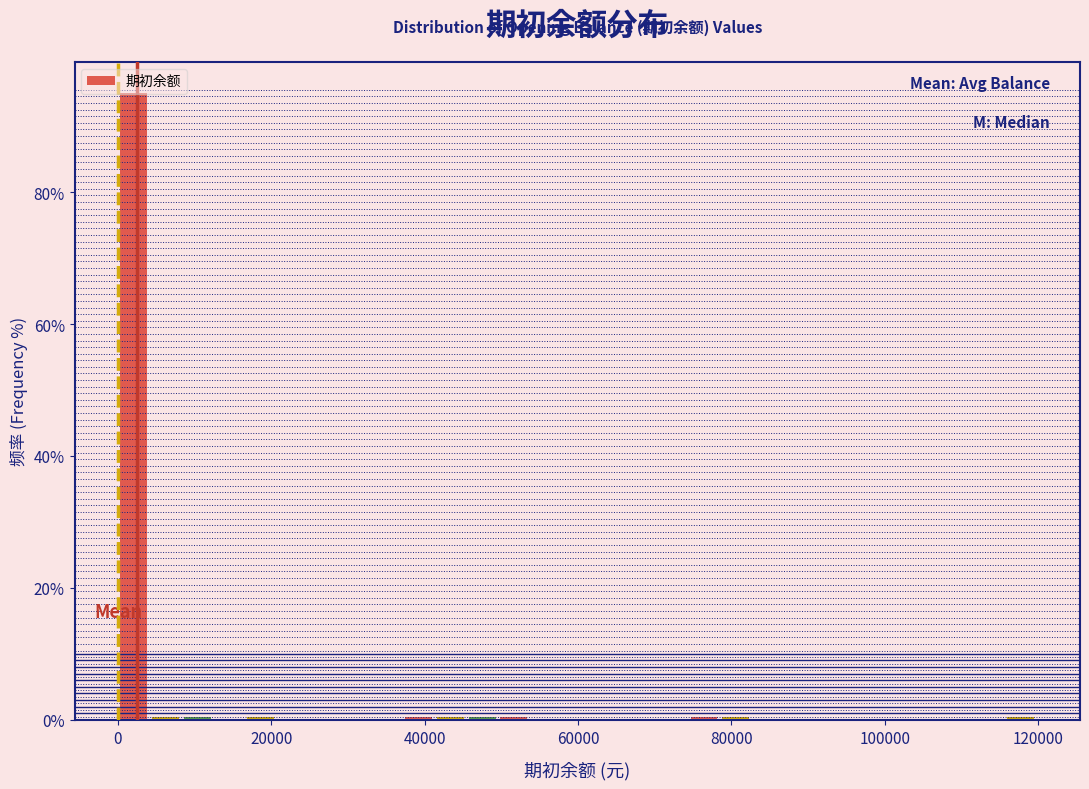

Around what value on the x-axis is the tallest bar? Give the approximate position of its centre, as read against the axis.

2000